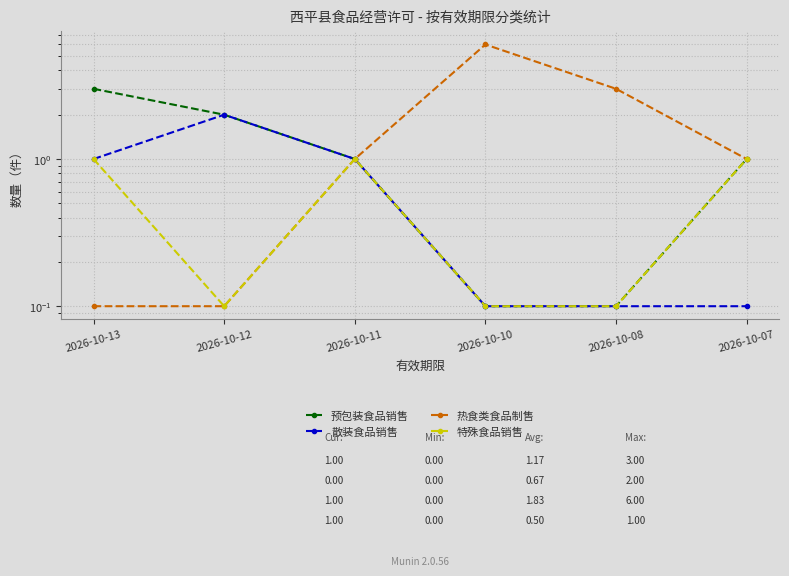

Reading left to right, transcribe all the data shown in this chart.

预包装食品销售: 3.0	2.0	1.0	0.1	0.1	1.0
散装食品销售: 1.0	2.0	1.0	0.1	0.1	0.1
热食类食品制售: 0.1	0.1	1.0	6.0	3.0	1.0
特殊食品销售: 1.0	0.1	1.0	0.1	0.1	1.0